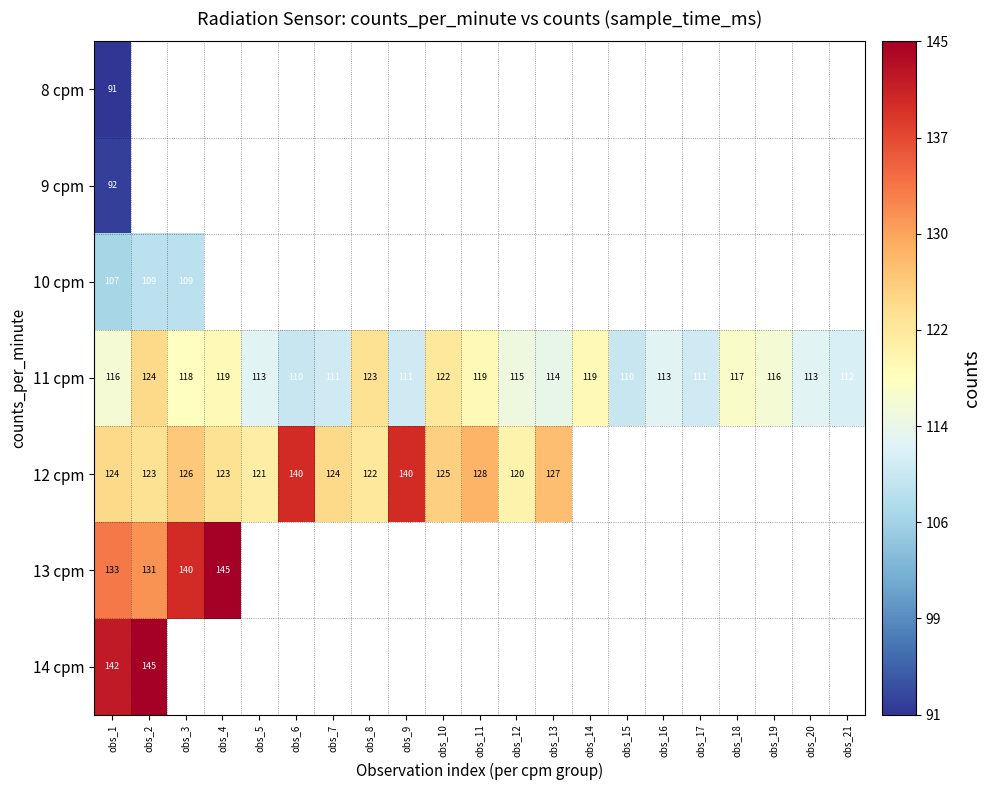

The value of 12 cpm at obs_10 is 125. True or false?

True